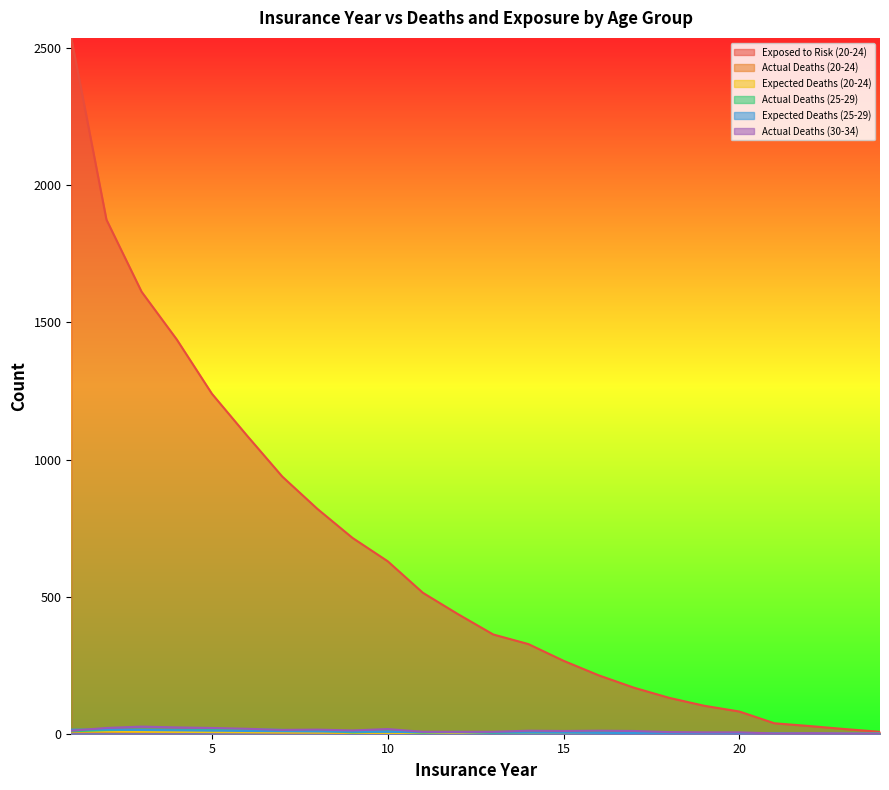

How many positive values does the Actual Deaths (20-24) series have?

18